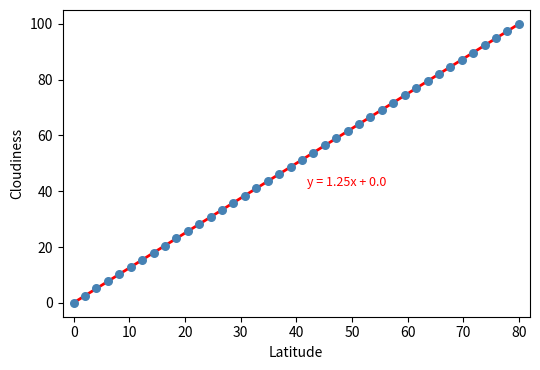

What is the range of Y values (max minus min)?

100.0